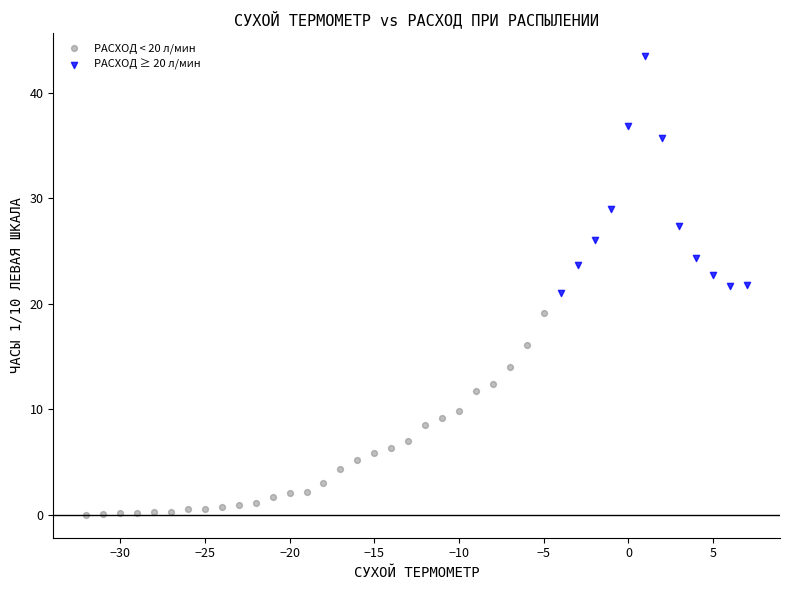

Which series contains the highest Y value?

РАСХОД ≥ 20 л/мин